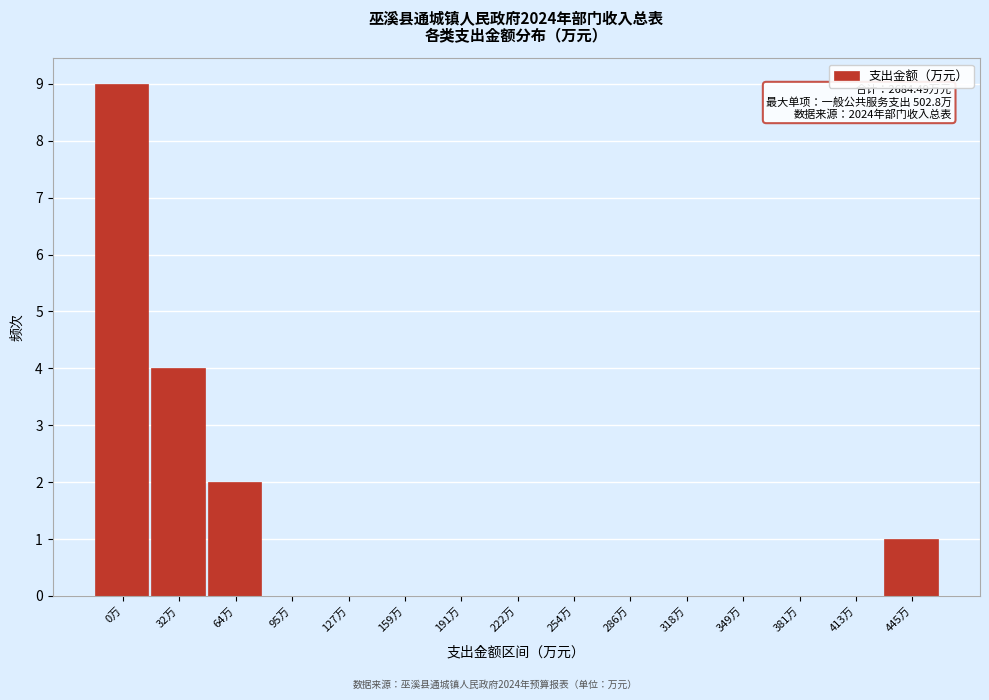

Reading left to right, what are all the values shown in this chart?

0万=9	32万=4	64万=2	95万=0	127万=0	159万=0	191万=0	222万=0	254万=0	286万=0	318万=0	349万=0	381万=0	413万=0	445万=1